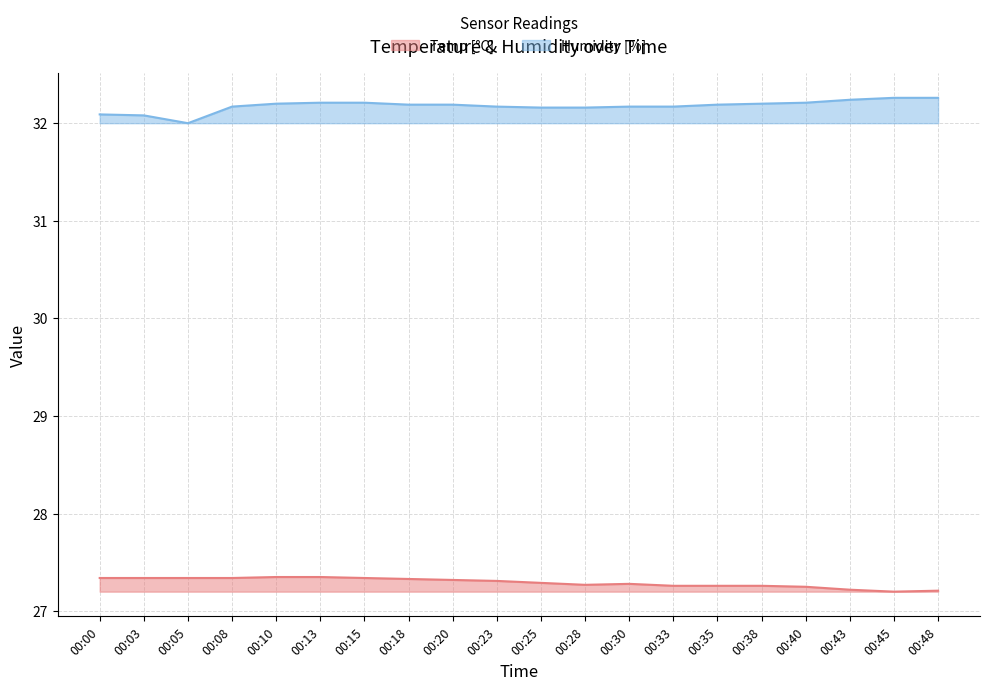

Read the Humidity value at 00:13.

32.2